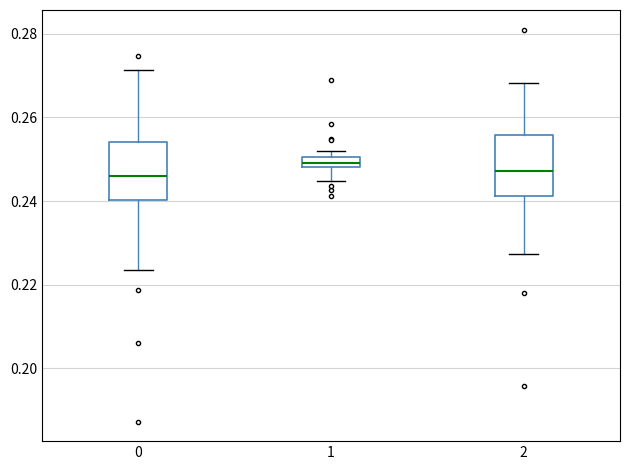

Where does the lower whisker of the box at x = 1 end on the y-axis? The values are not printed on the chart, so give them approximately, as read against the axis.

0.244